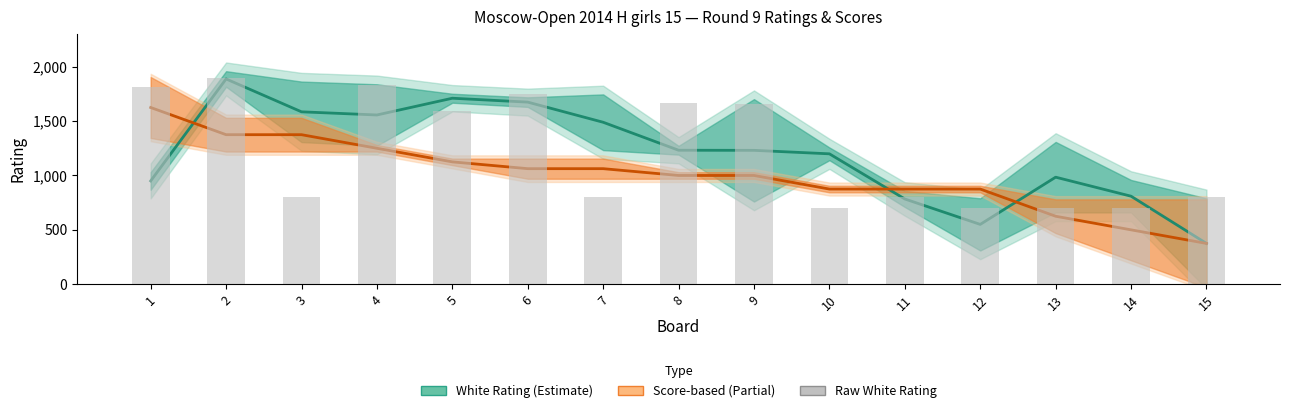

Count the number of categories in the chart.

15